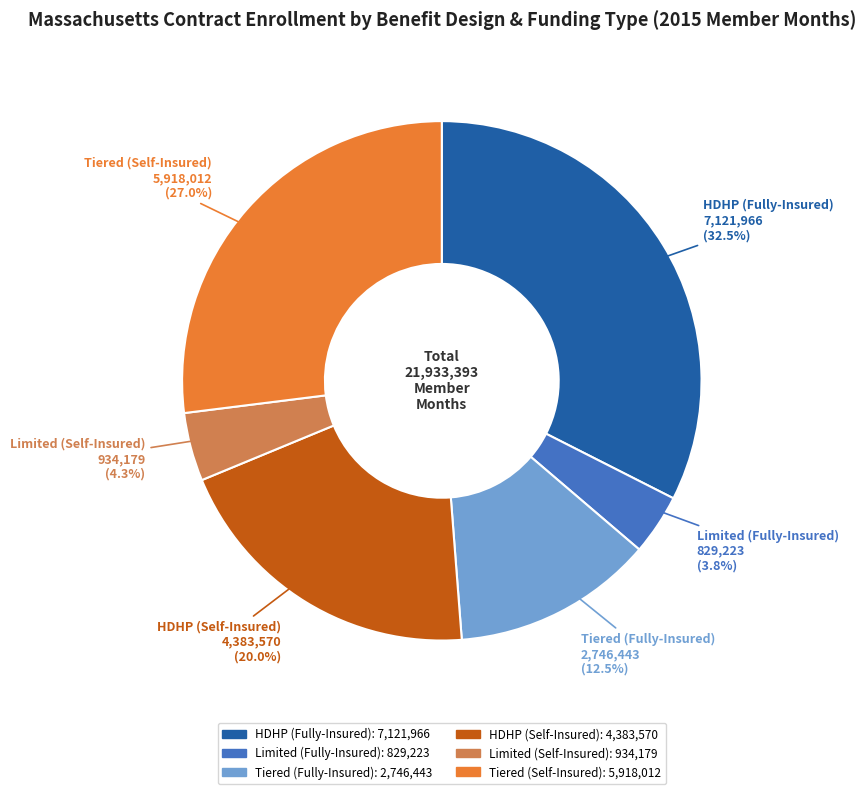

Which has a higher value, HDHP (Fully-Insured) or Tiered (Self-Insured)?

HDHP (Fully-Insured)